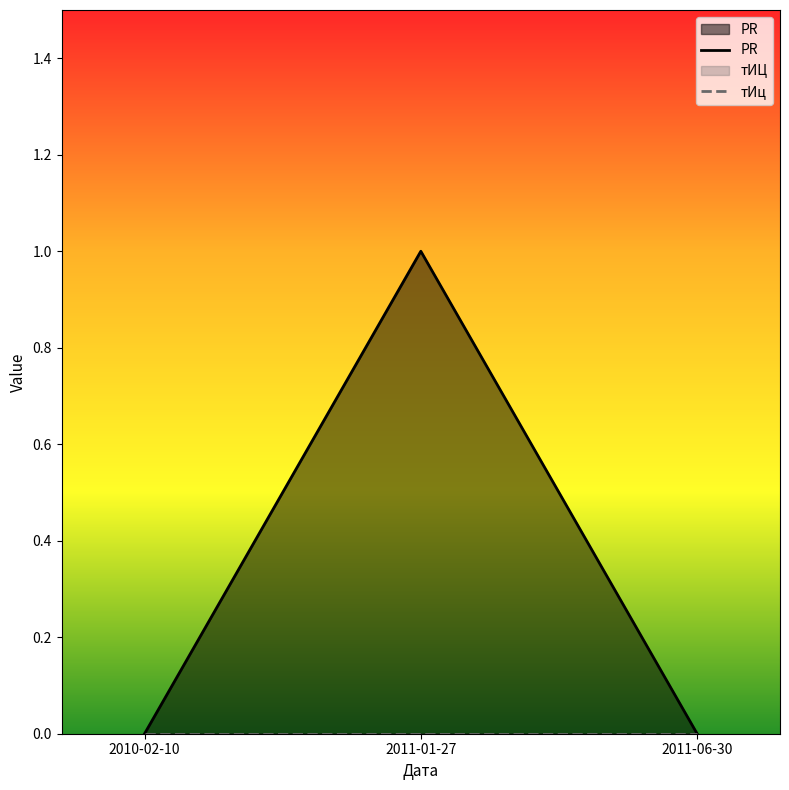

List the labels in order of PR value, largest first.

2011-01-27, 2010-02-10, 2011-06-30